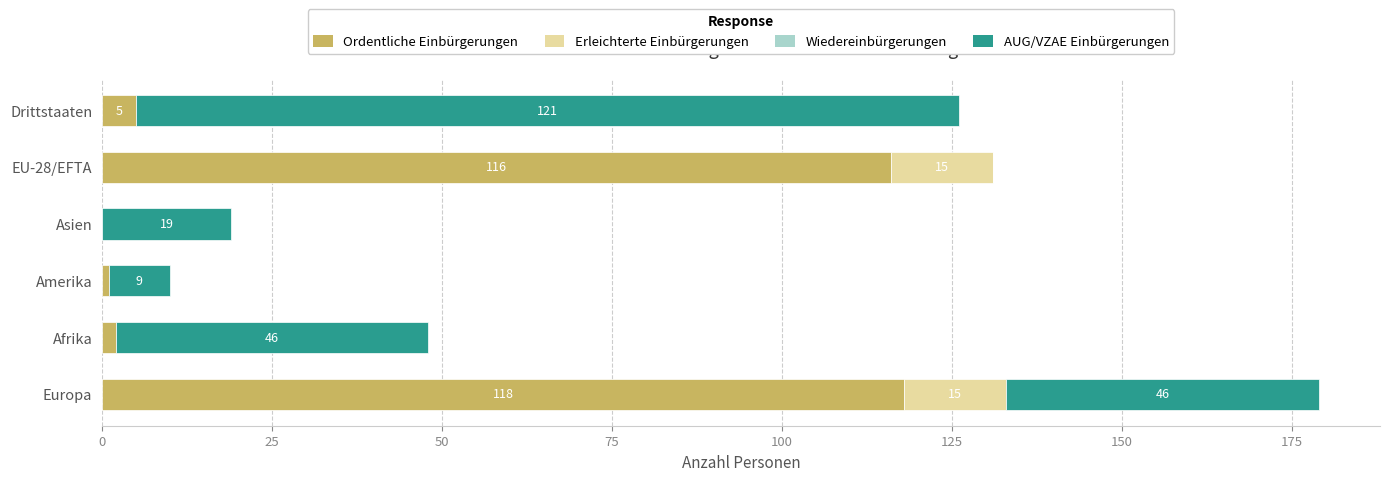

What is the sum of the Ordentliche Einbürgerungen values at EU-28/EFTA and Amerika?

117